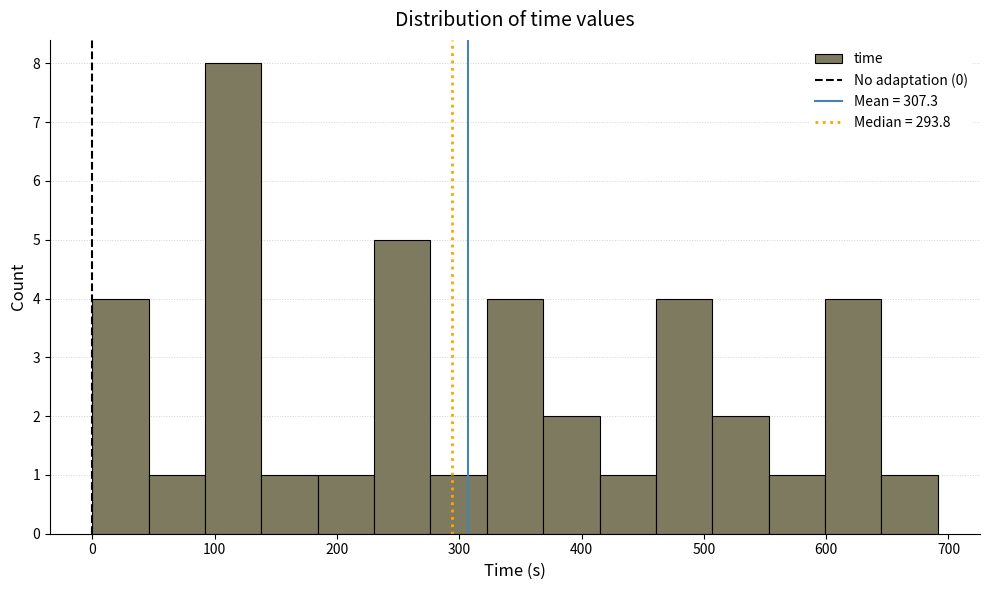

How tall is the bar that spans 320 to 370 on the x-axis? Neither the bar edges nor the heights are printed on the chart, so give them approximately, as read against the axes.

4